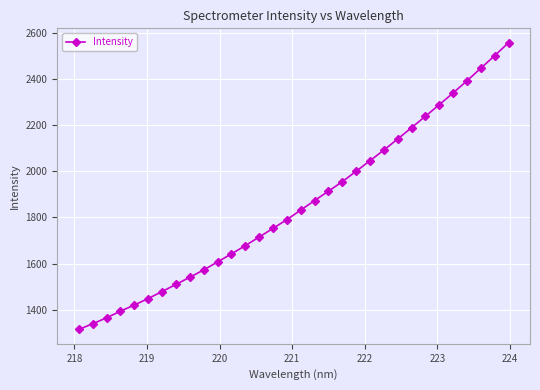

What is the sum of all values?

59368.4